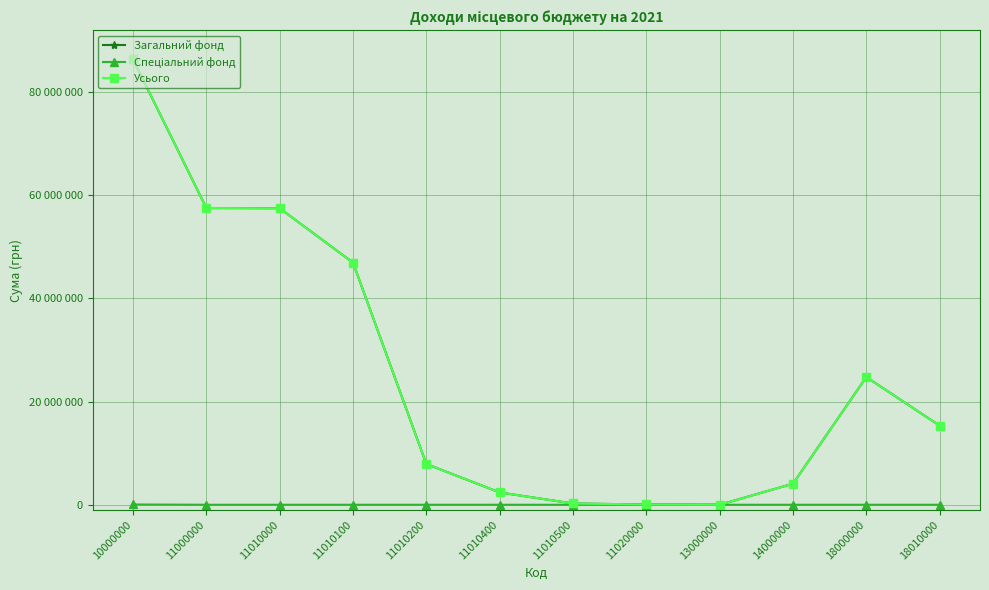

Does the chart have visible grid lines?

Yes